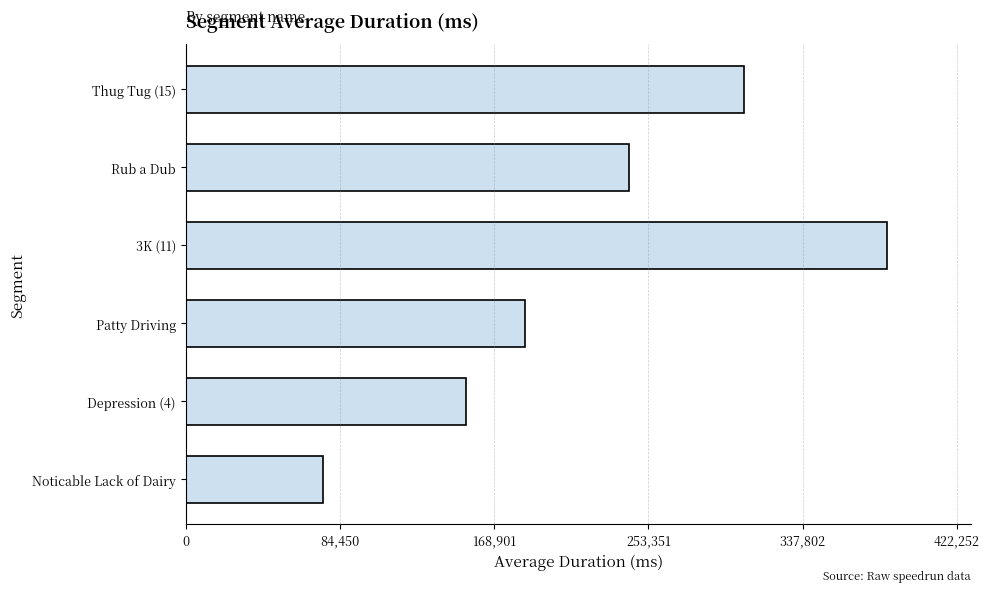

What is the sum of the values at Noticable Lack of Dairy and Thug Tug (15)?

380750